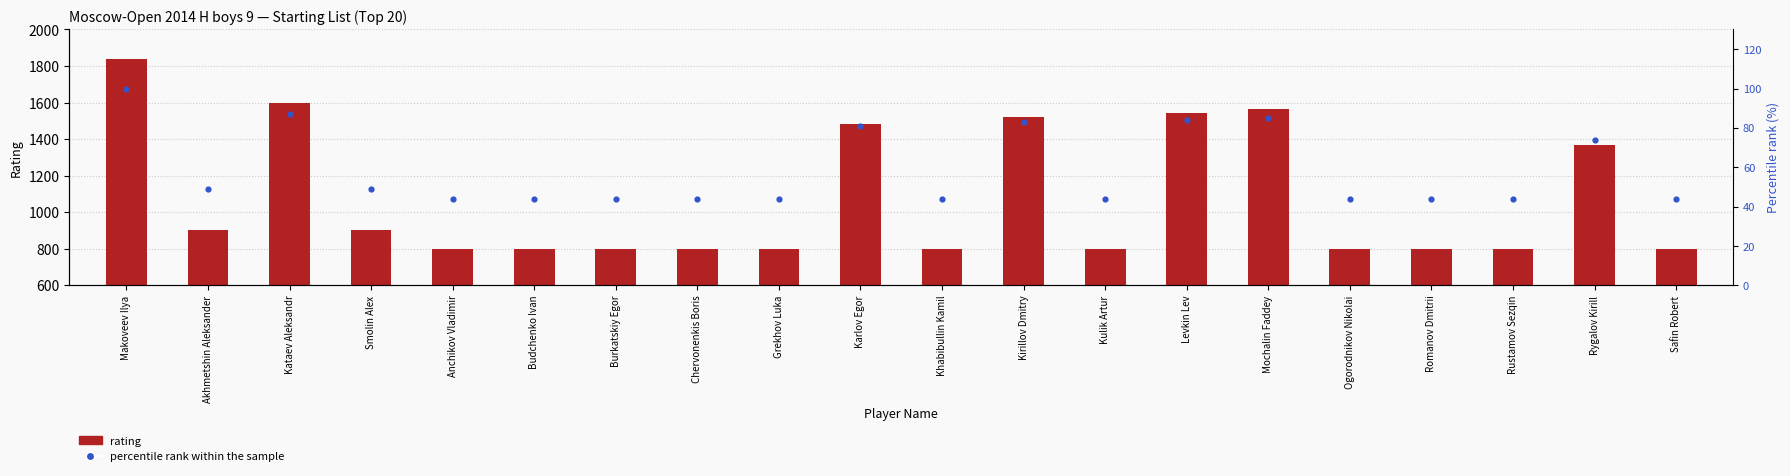

Which series has the widest spread of Y values?

Rating